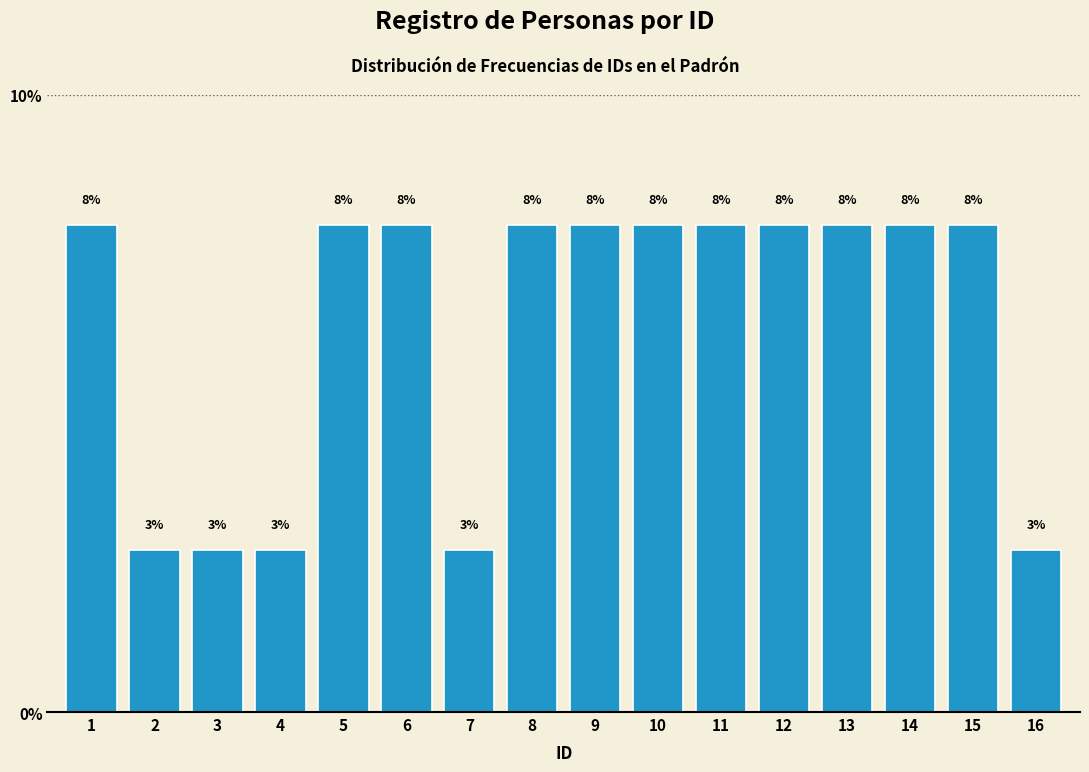

How many bars are there in total?

16